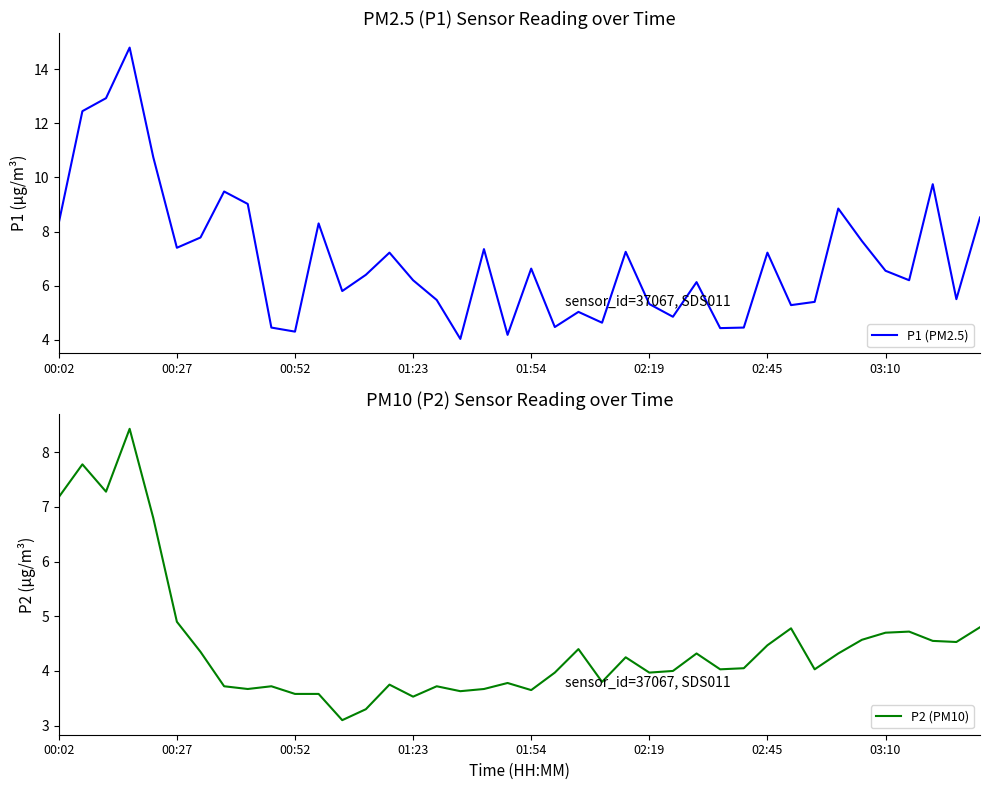

True or false: P1 (PM2.5) has a value of 8.1 at 02:19.

False